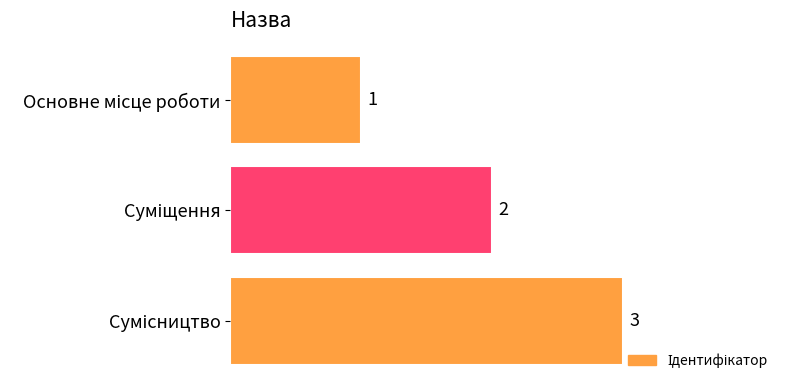

What is the sum of all values?

6